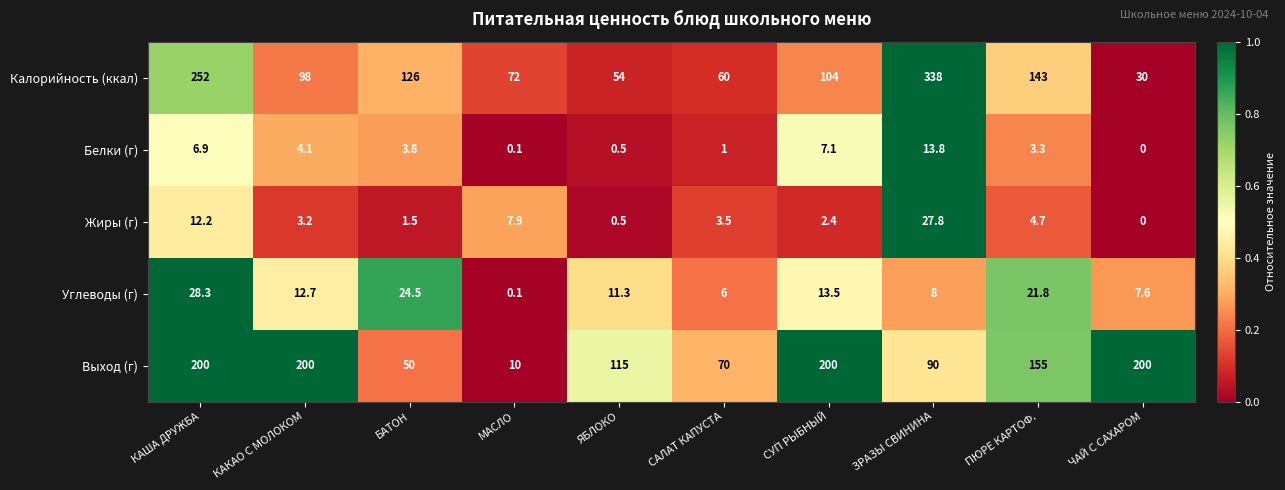

What is the sum of the Белки (г) values at ЯБЛОКО and КАКАО С МОЛОКОМ?

4.6